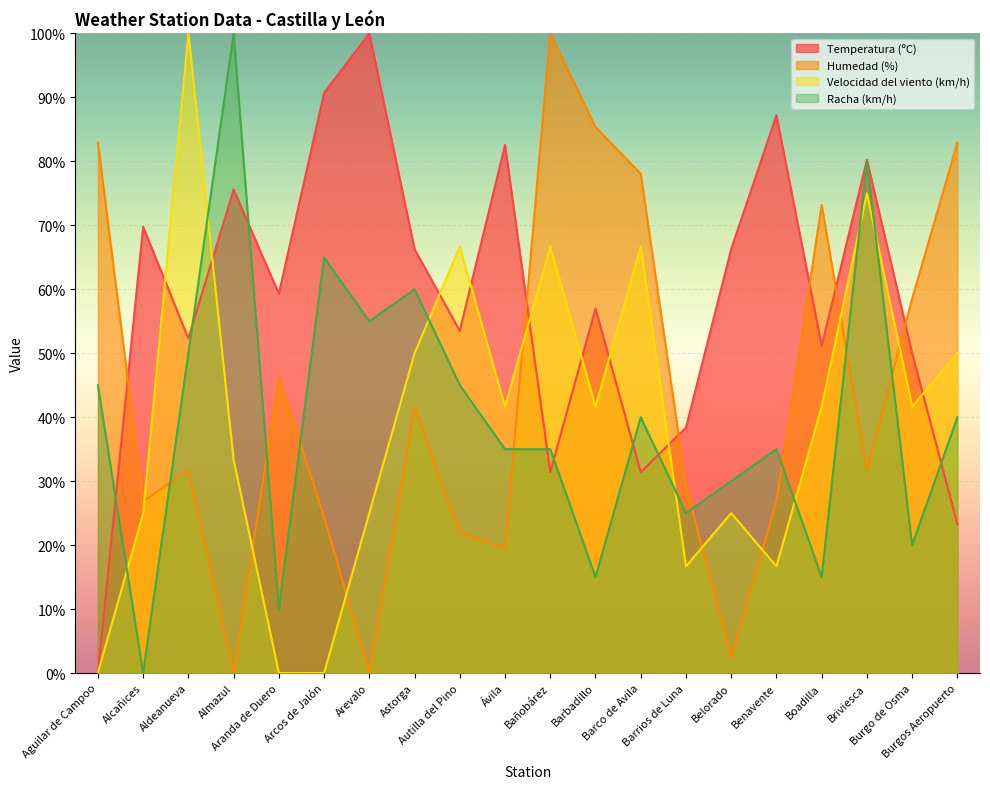

Reading right to left, transcribe all the data shown in this chart.

Temperatura (ºC): 23.3	50.0	80.2	51.2	87.2	66.3	38.4	31.4	57.0	31.4	82.6	53.5	66.3	100.0	90.7	59.3	75.6	52.3	69.8	0.0
Humedad (%): 82.9	58.5	31.7	73.2	26.8	2.4	29.3	78.0	85.4	100.0	19.5	22.0	41.5	0.0	24.4	46.3	0.0	31.7	26.8	82.9
Velocidad del viento (km/h): 50.0	41.7	75.0	41.7	16.7	25.0	16.7	66.7	41.7	66.7	41.7	66.7	50.0	25.0	0.0	0.0	33.3	100.0	25.0	0.0
Racha (km/h): 40.0	20.0	80.0	15.0	35.0	30.0	25.0	40.0	15.0	35.0	35.0	45.0	60.0	55.0	65.0	10.0	100.0	50.0	0.0	45.0